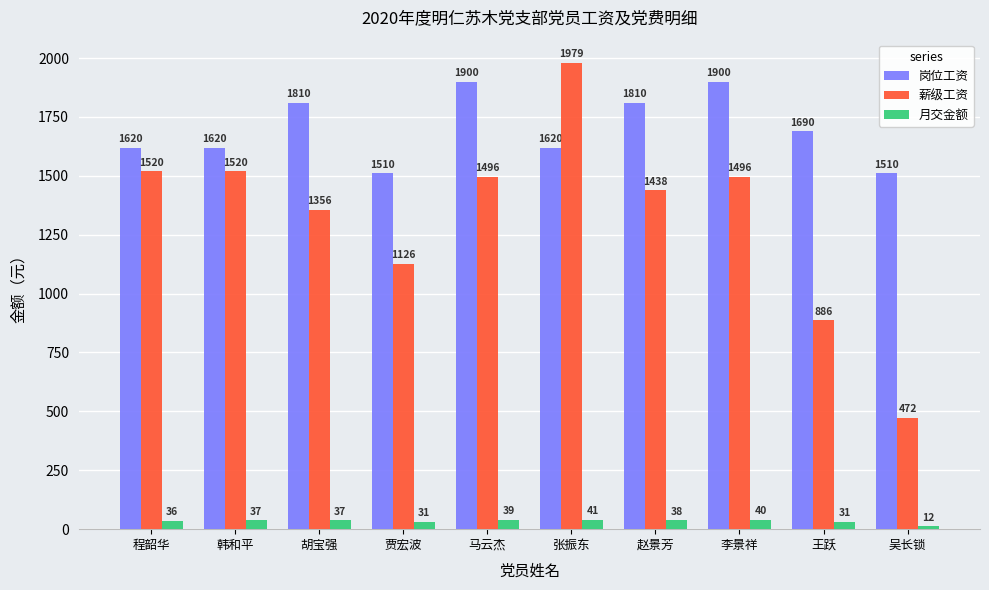

What is the spread (max minus min) of values at 胡宝强?

1773